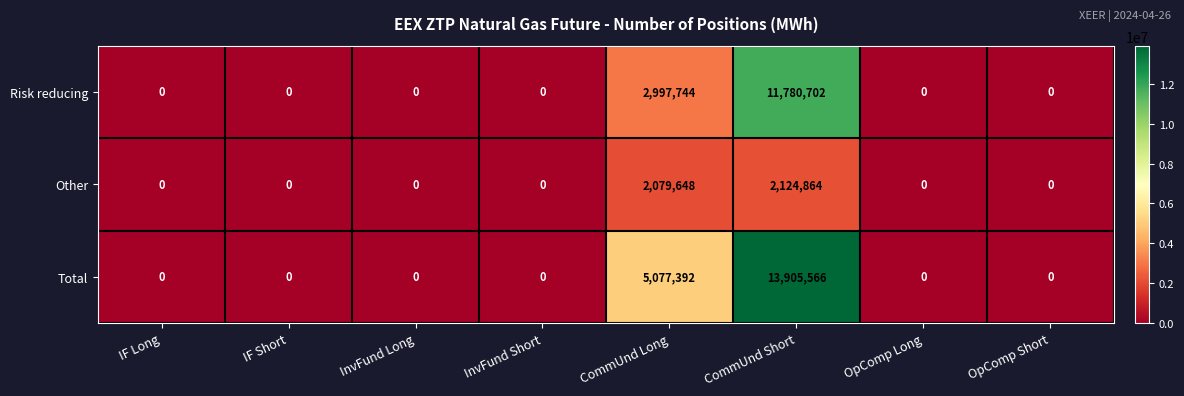

What is the difference between the second highest and minimum values in the Other series?

2079648